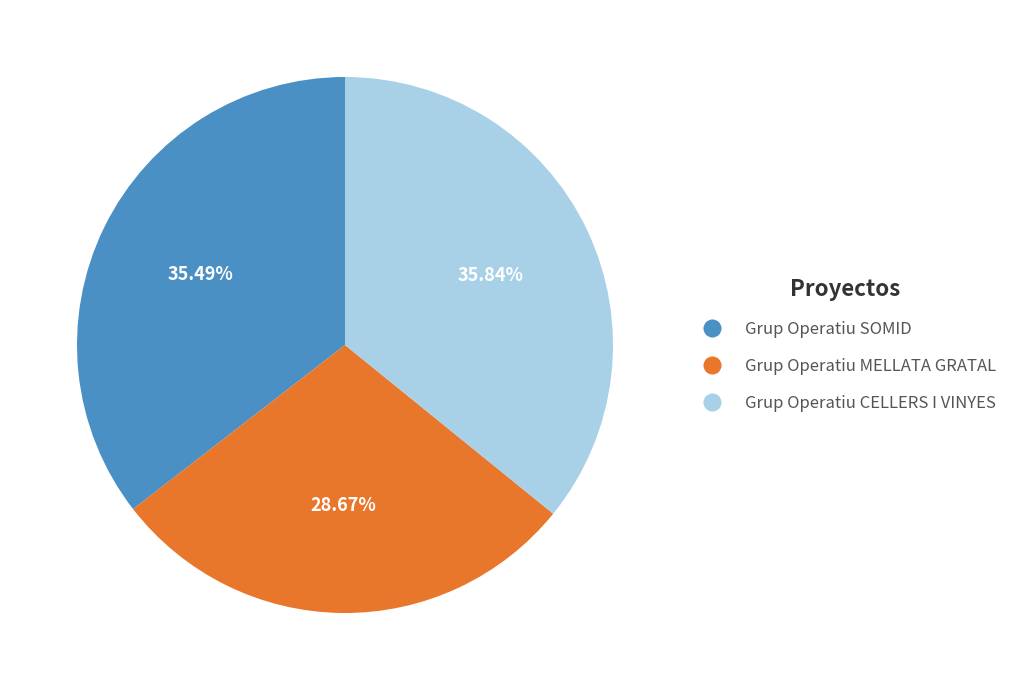

The Grup Operatiu SOMID slice represents 45% of the pie. True or false?

False